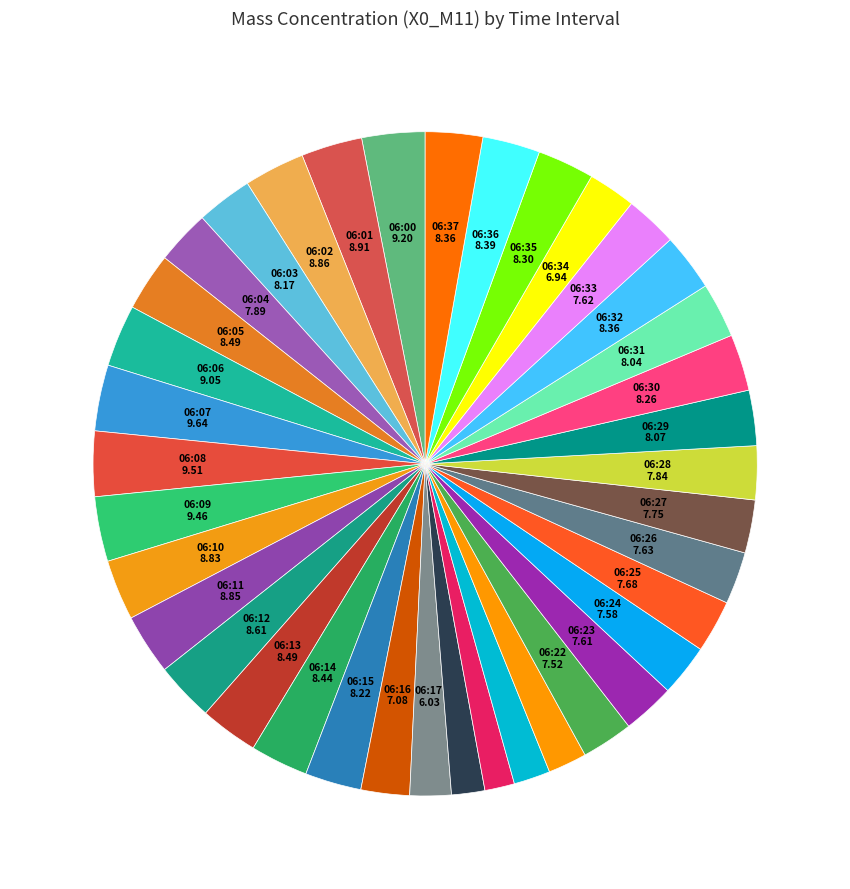

How many segments does this pie chart have?

38